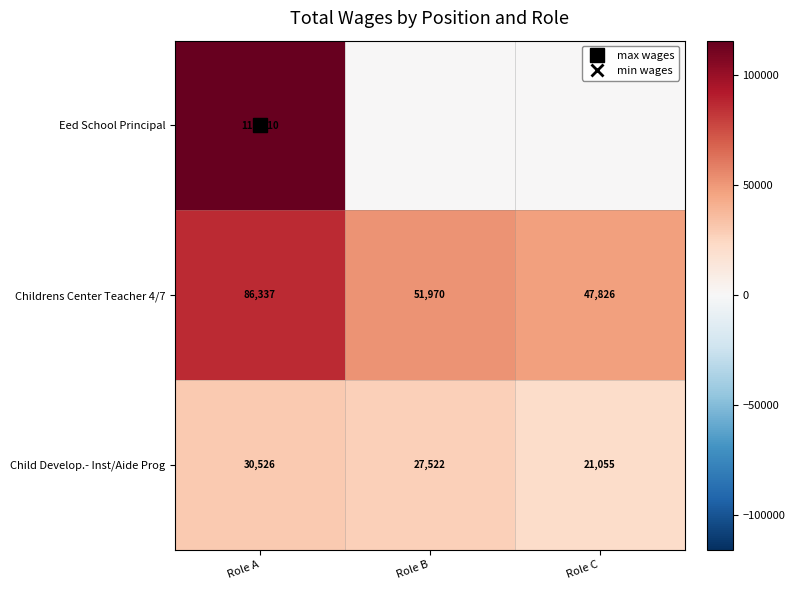

The Eed School Principal series shows 115810 at Role A. True or false?

True